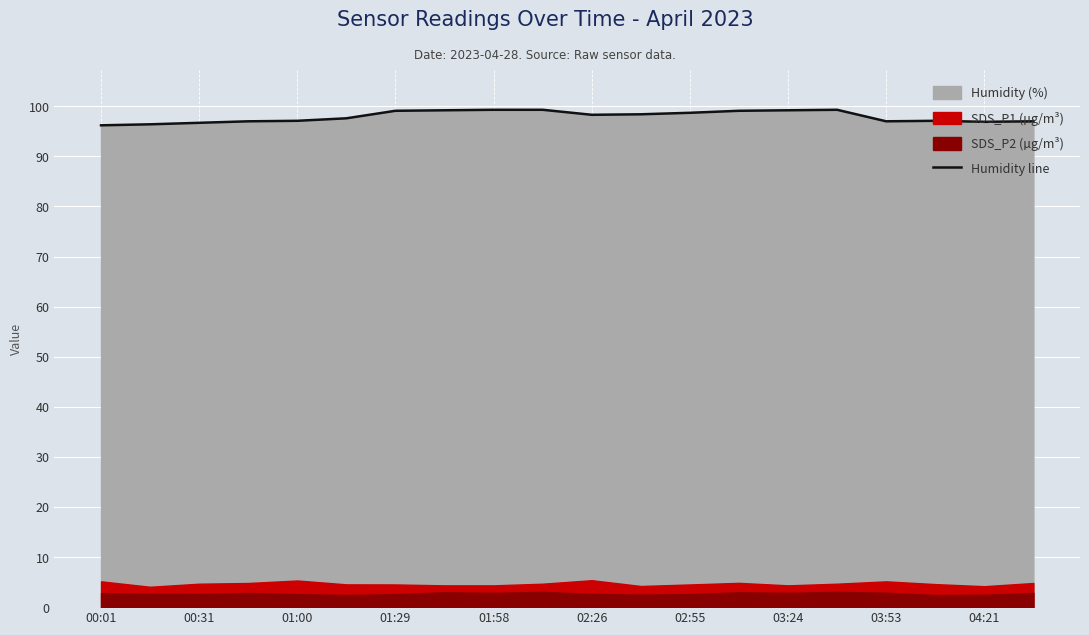

The value of Humidity line at 03:24 is 99.2. True or false?

True